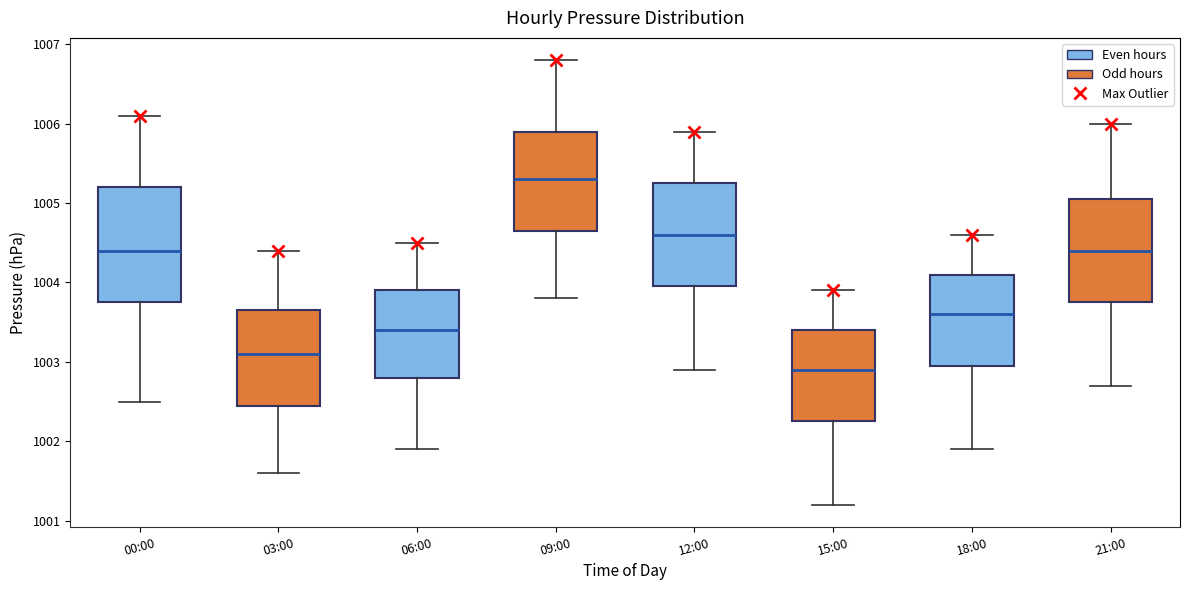

Which box is the tallest, from its lower edge to its upper edge?

00:00